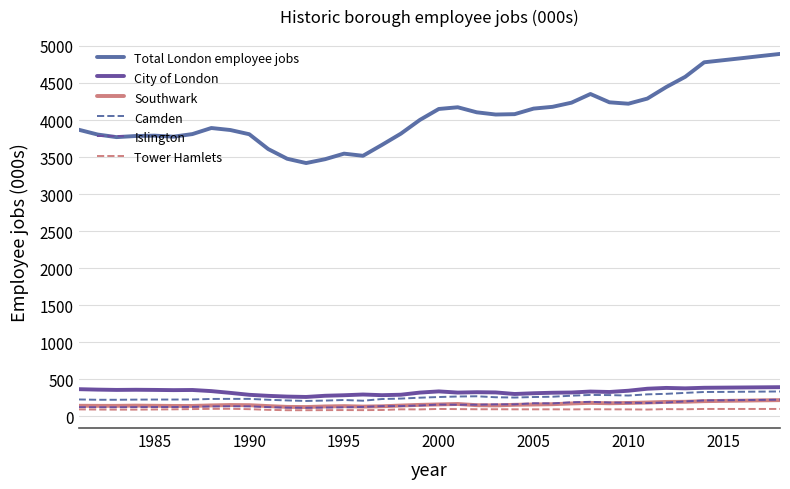

What is the difference between the second highest and minimum values in the Southwark series?

90